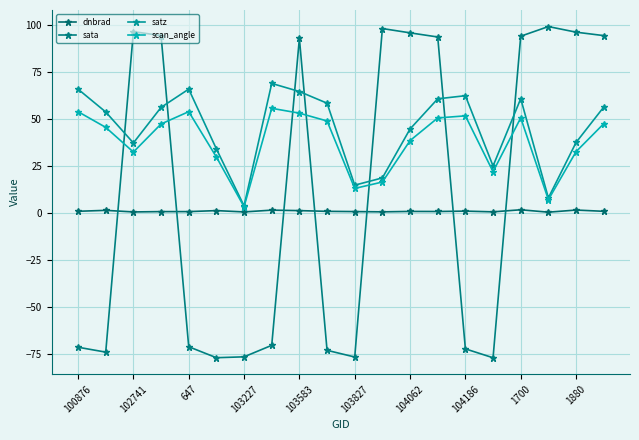

What is the smallest value displayed?

-77.2